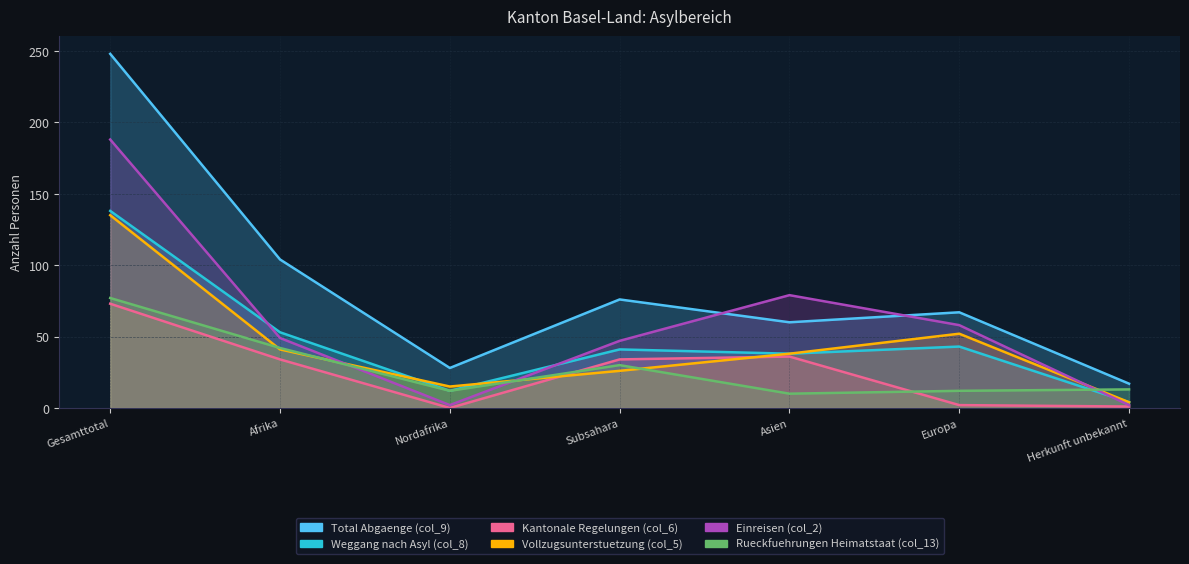

Does the chart display data point markers on the line(s)?

No